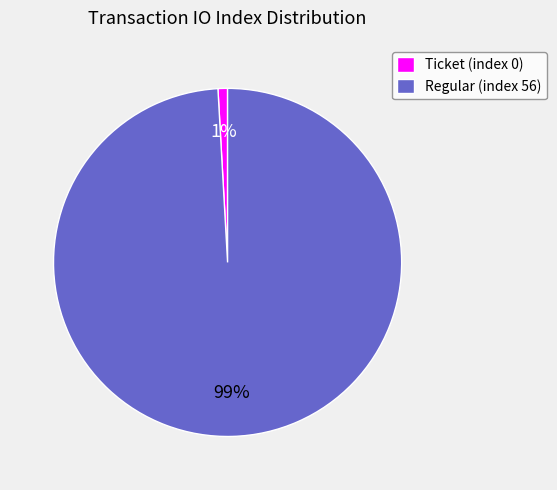

Combined, do Regular (index 56) and Ticket (index 0) account for over 50%?

Yes